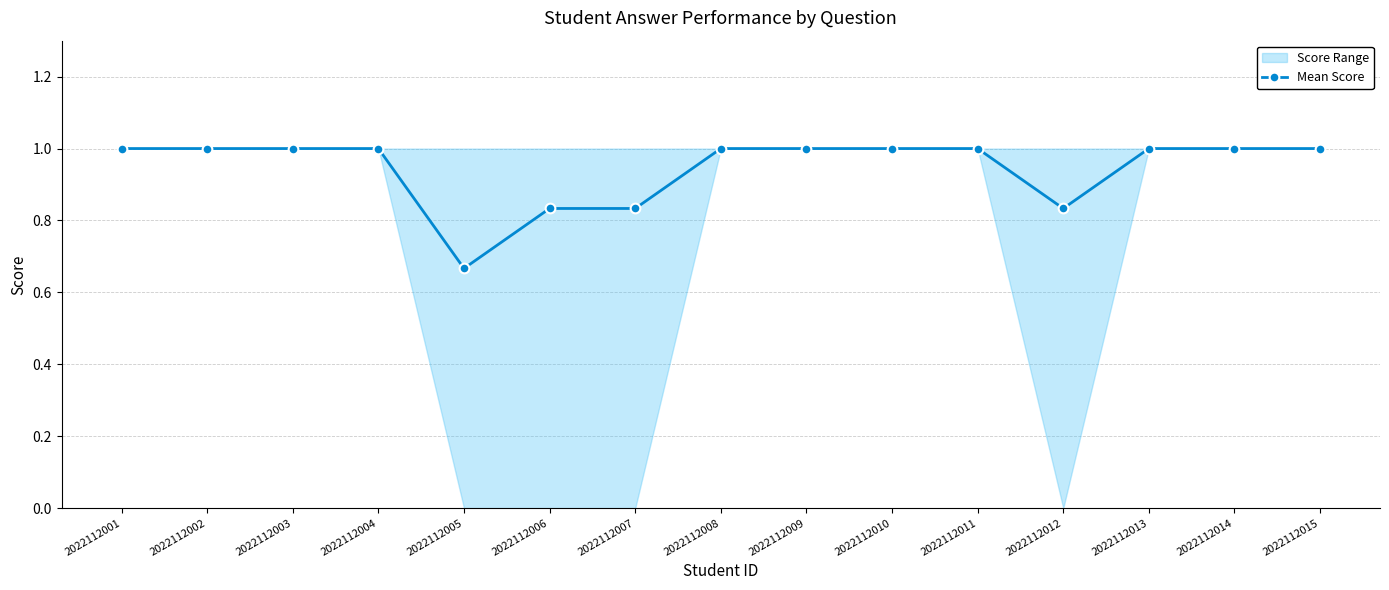

What is the sum of the values at 2022112003 and 2022112015?

2.0